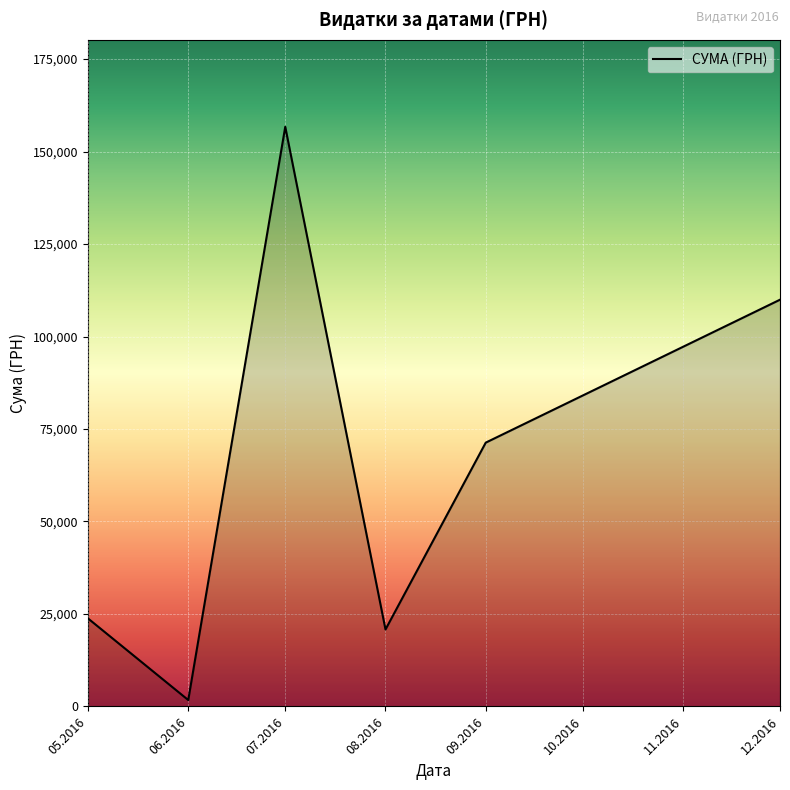

What is the average value?

64051.5